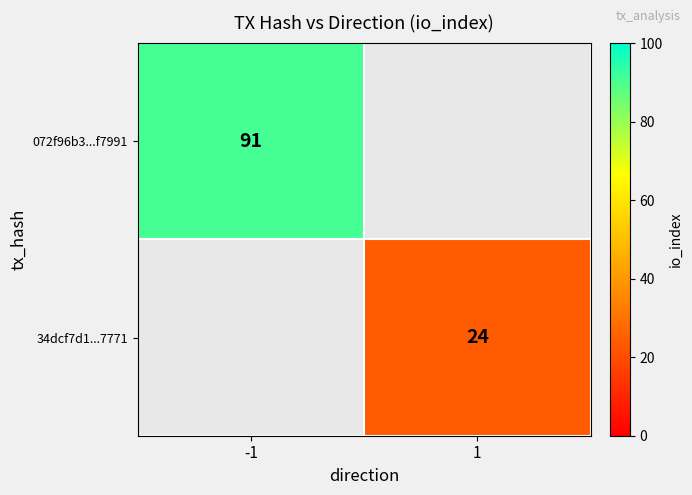

At which category does the chart reach its peak across all series?

-1